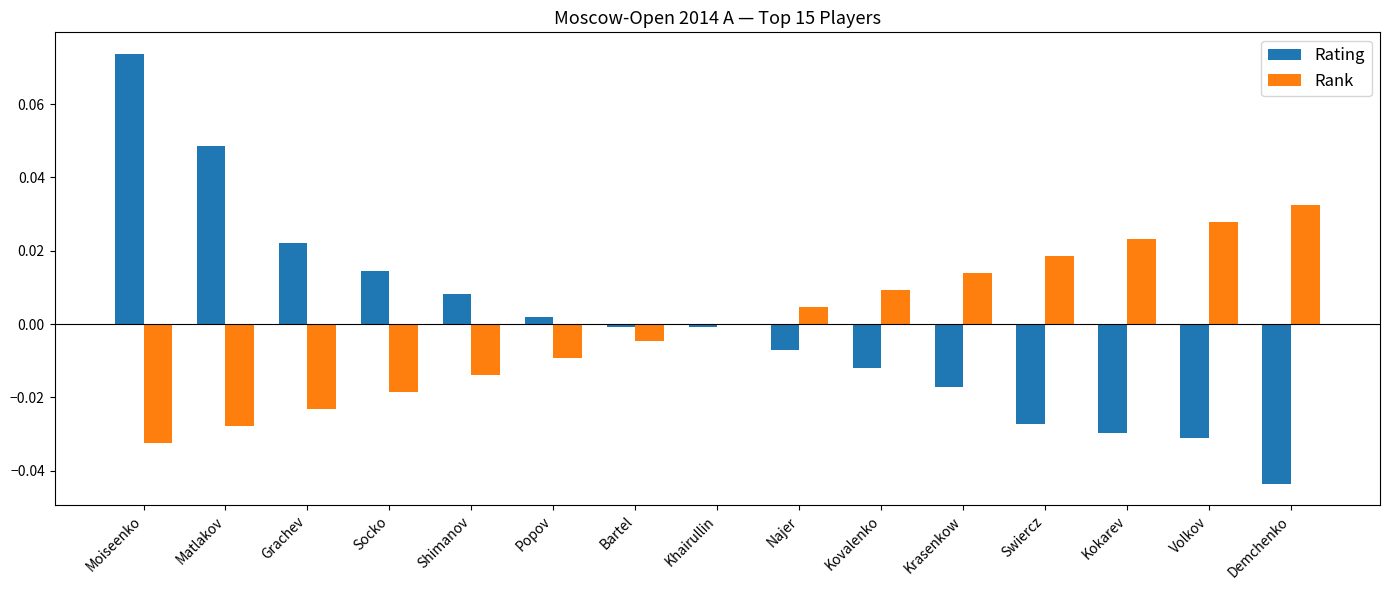

Is it true that Rating equals -0.1 at Demchenko?

False